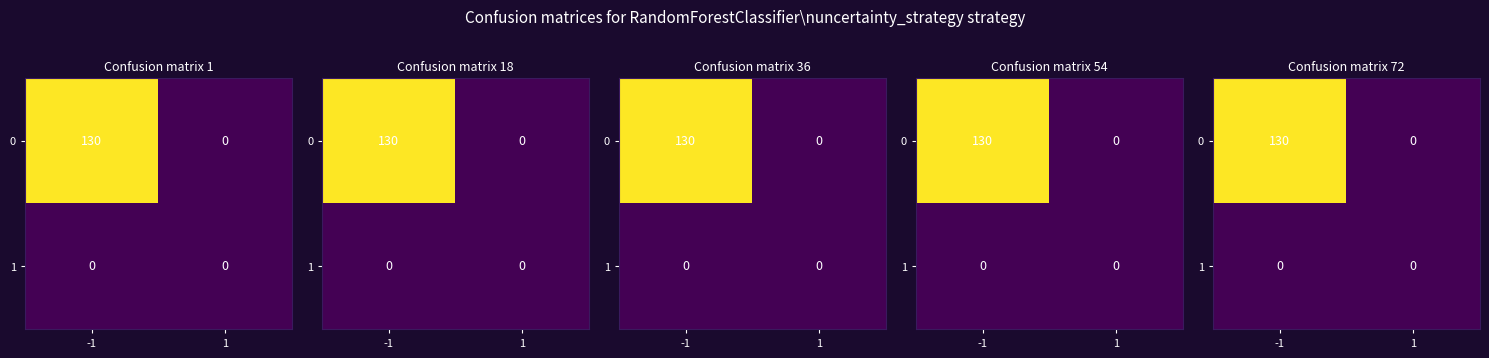

What is the maximum value shown in the chart?

130